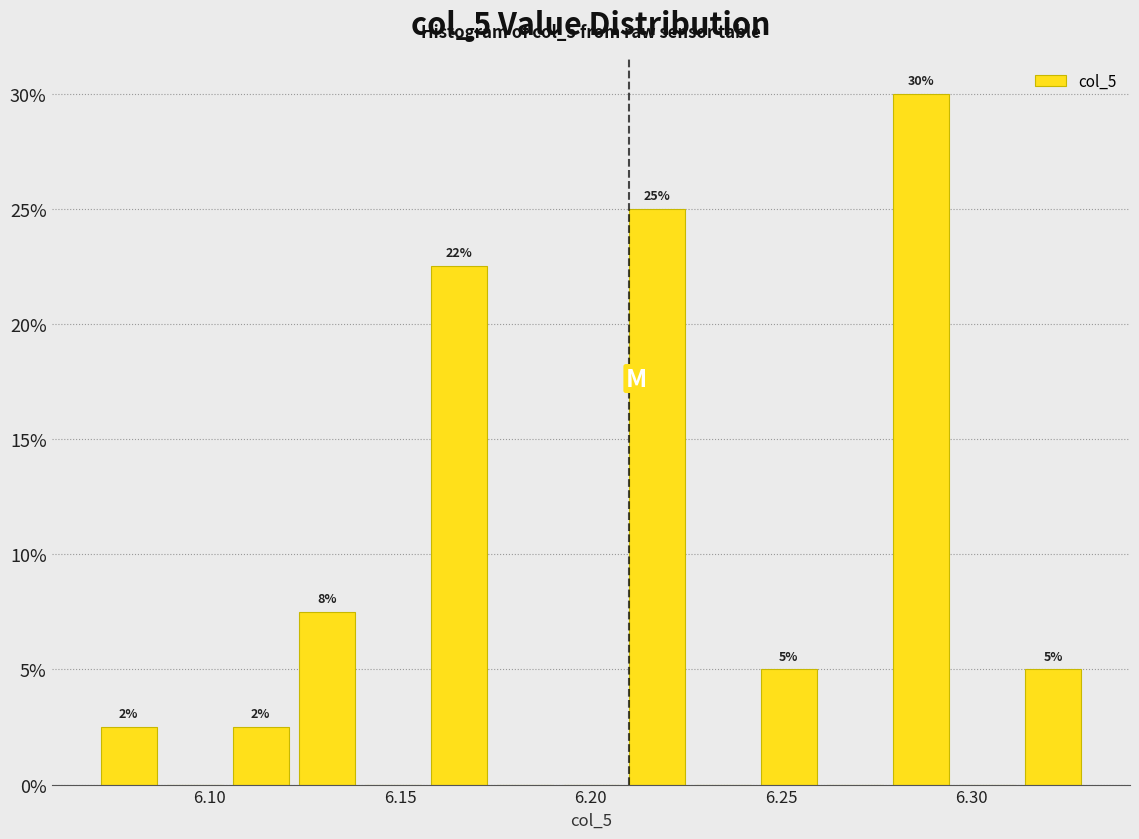

Around what value on the x-axis is the tallest bar? Give the approximate position of its centre, as read against the axis.

6.285